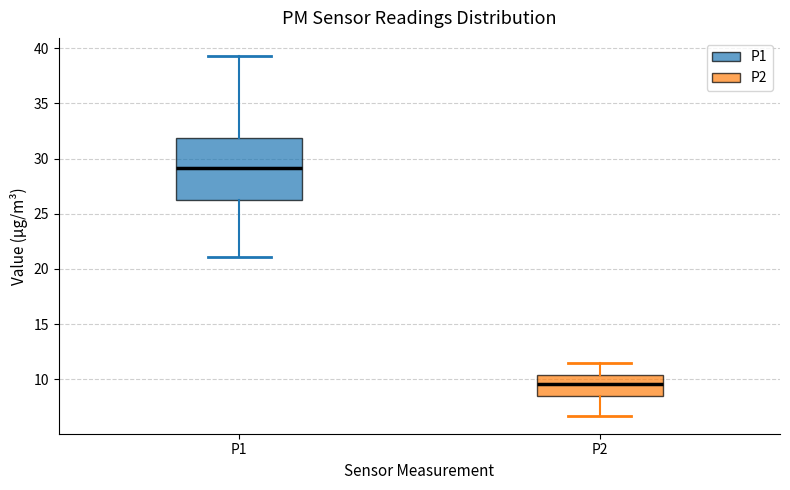

Reading left to right, read every box against the y-axis: the position of its median line, the range the box covers, and the ends of its whiskers. The values are not printed on the chart, so give them approximately, as read against the axis.

P1: median 29.0, box 26.0 to 32.0, whiskers 21.0 to 39.5
P2: median 9.5, box 8.5 to 10.5, whiskers 6.5 to 11.5